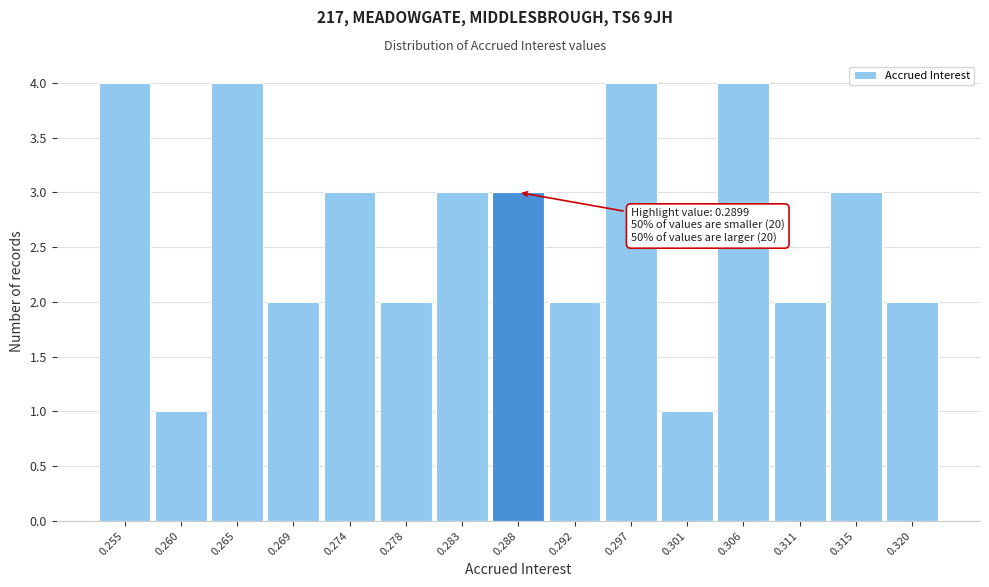

Reading right to left, extract all data points from this chart.

2	3	2	4	1	4	2	3	3	2	3	2	4	1	4